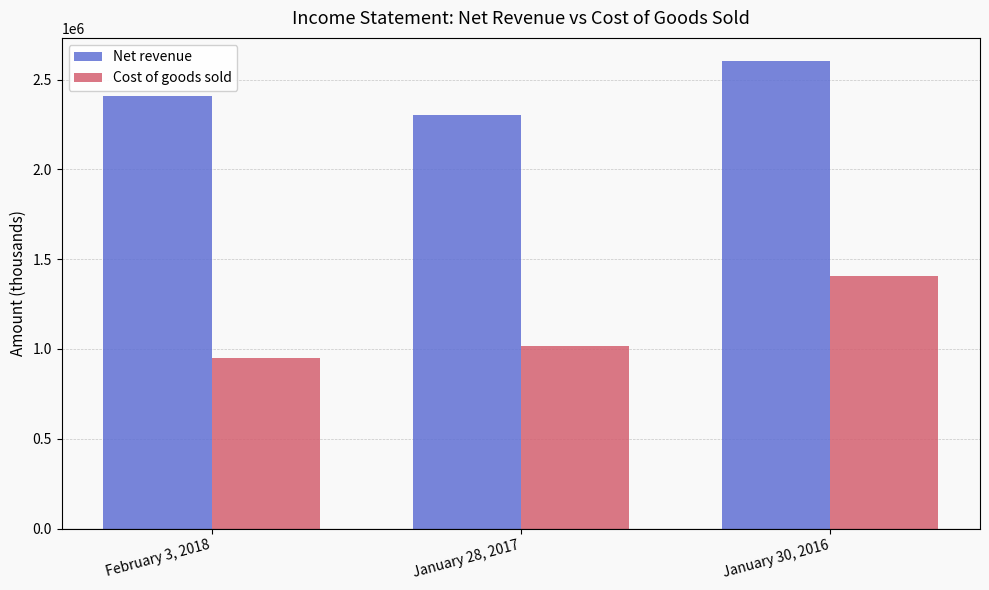

Between January 28, 2017 and January 30, 2016, which series saw the biggest shift?

Cost of goods sold